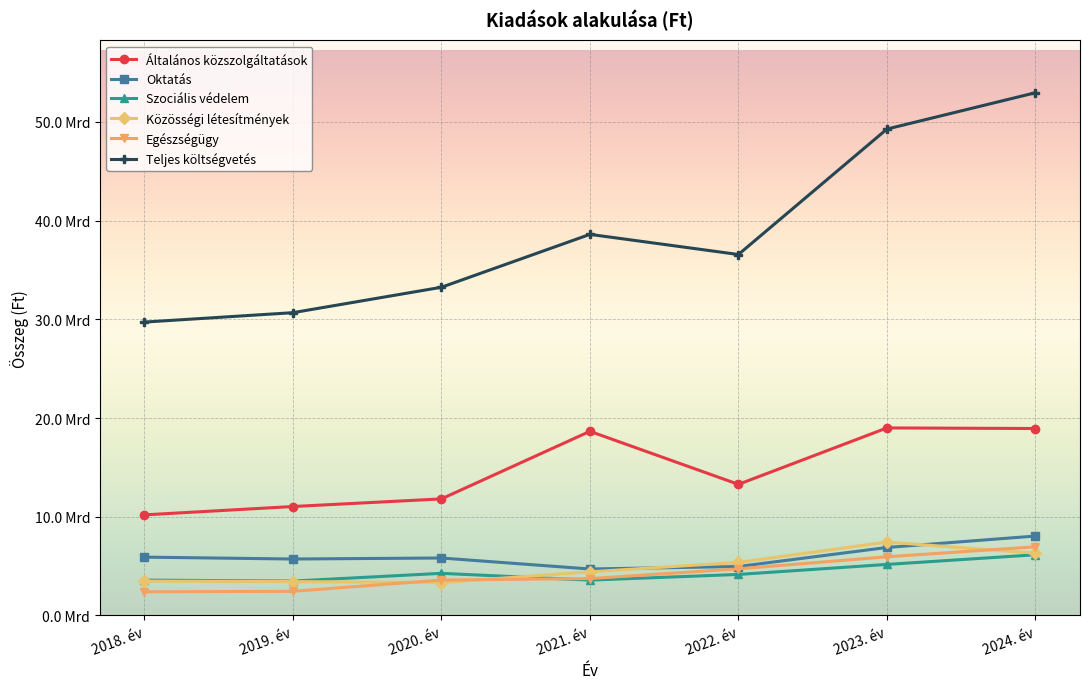

Which series has the widest spread of values?

Teljes költségvetés